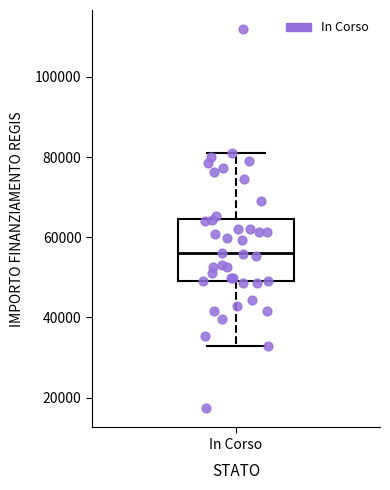

Transcribe this box plot: give where the median line is, the range the box spans, and where the two whiskers end, as read against the y-axis. The values are not printed on the chart, so give them approximately, as read against the axis.

median 56000, box 50000 to 64000, whiskers 32000 to 80000